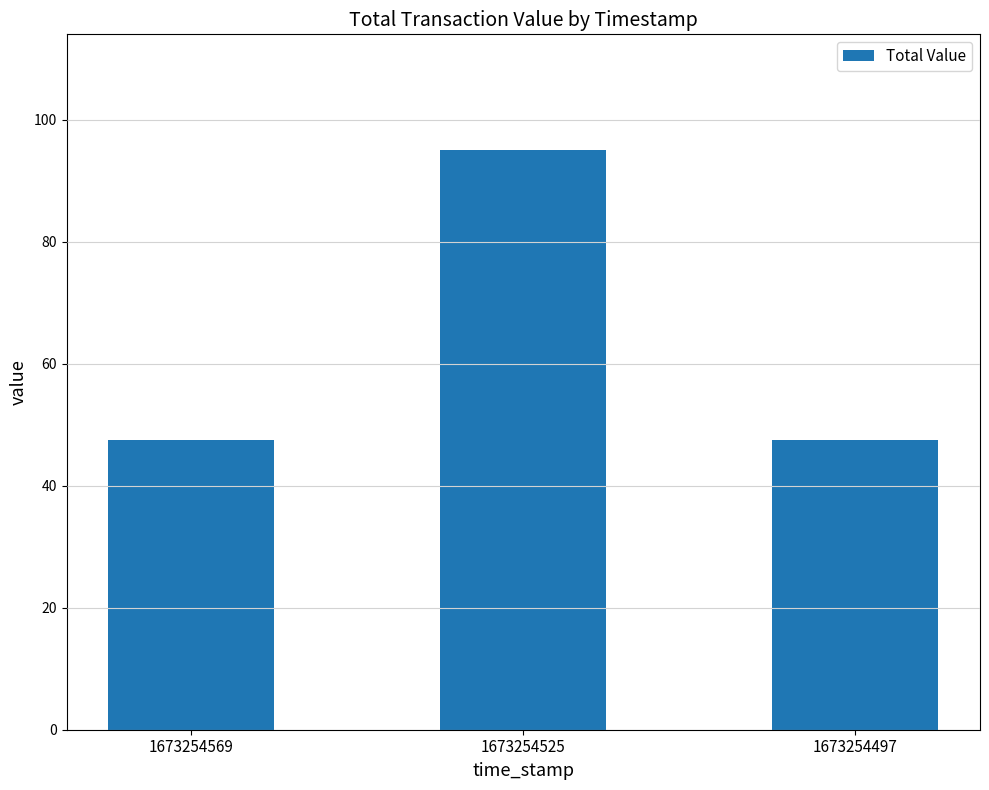

How many bars are there in total?

3